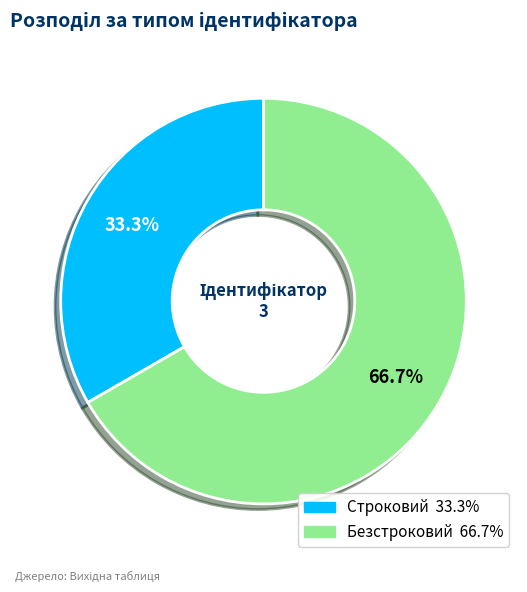

Which category has the smallest portion of the pie?

Строковий